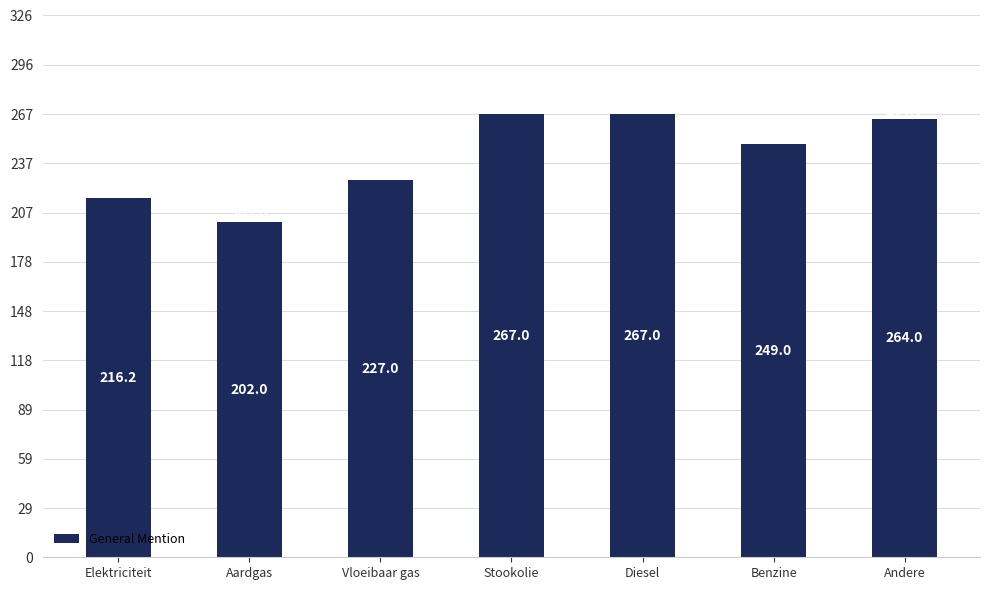

Which has a higher value, Benzine or Diesel?

Diesel